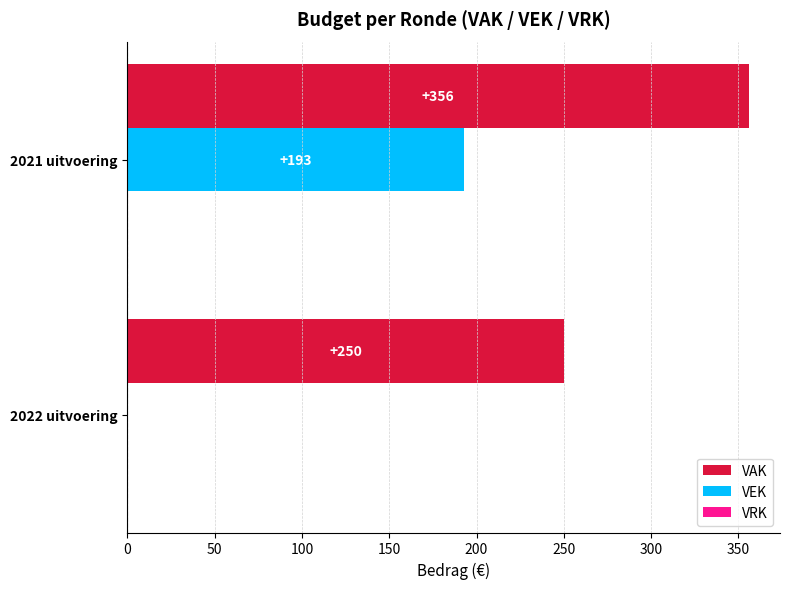

What is the total value across all series at 2021 uitvoering?

549